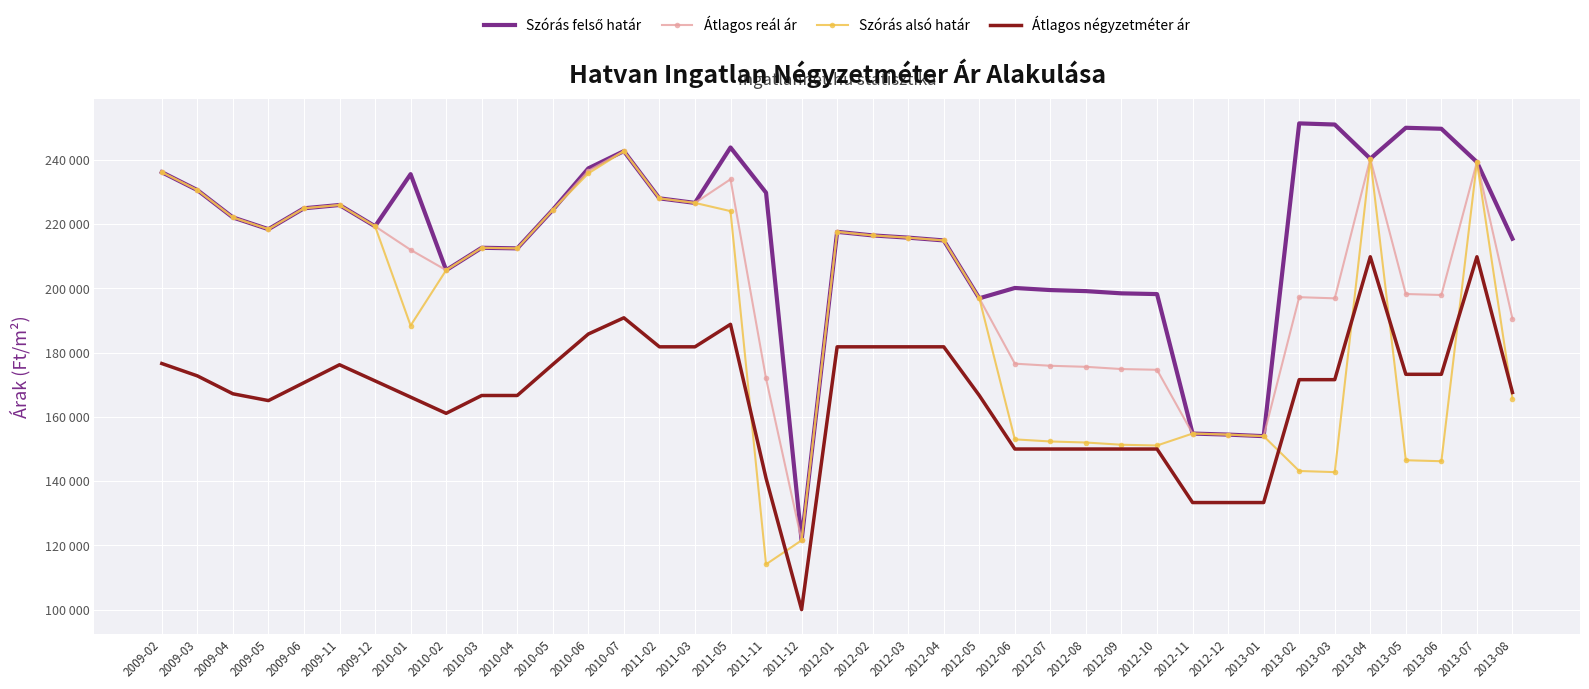

How many categories are shown in the chart?

39